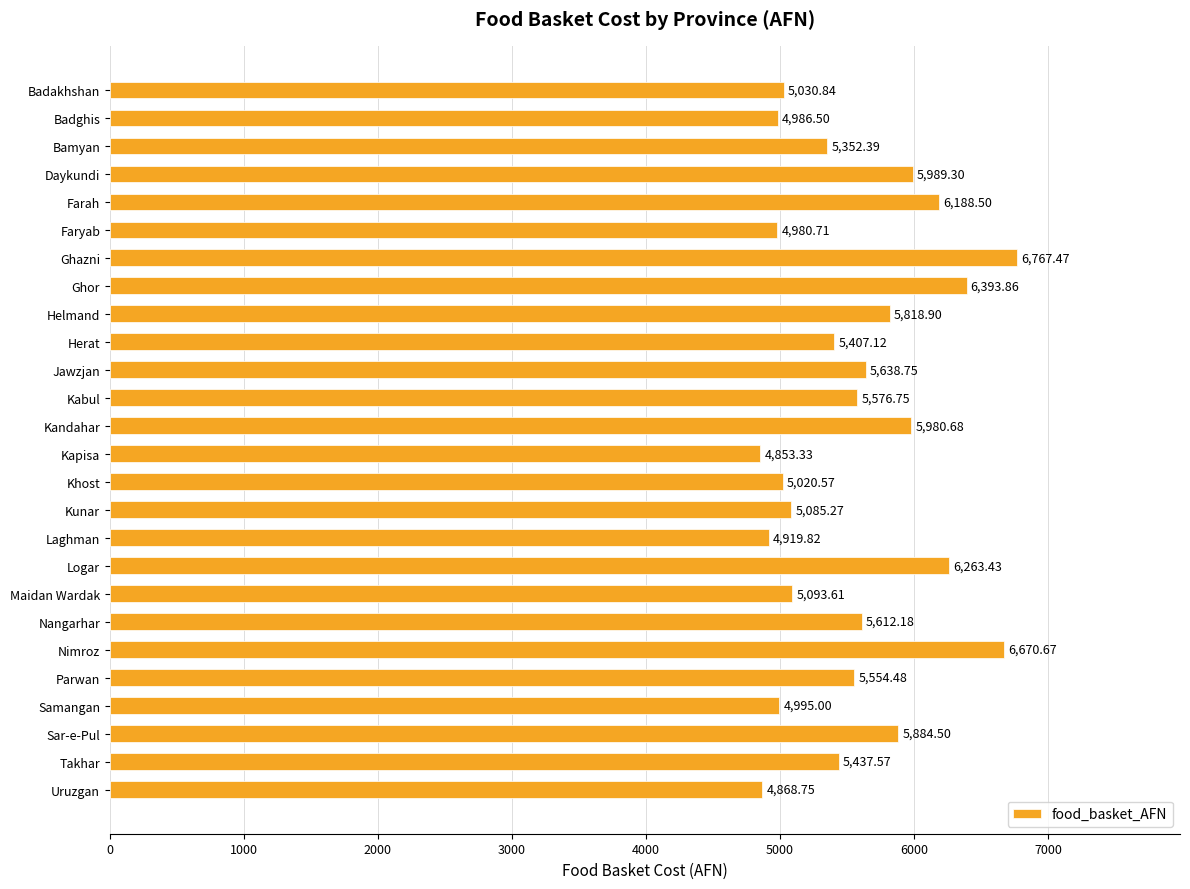

What is the label of the 16th bar from the bottom?

Jawzjan